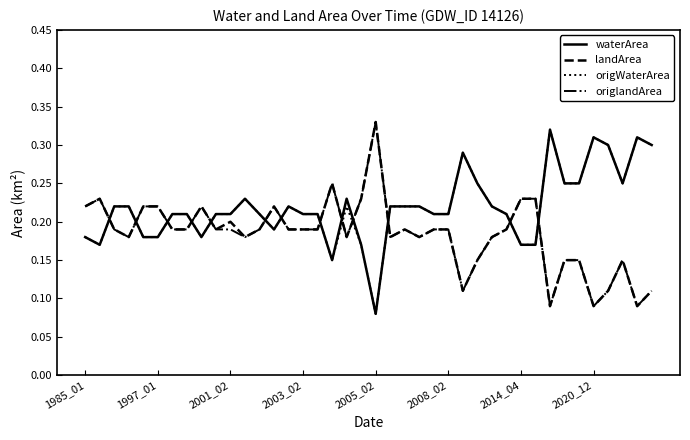

Does the chart display data point markers on the line(s)?

No